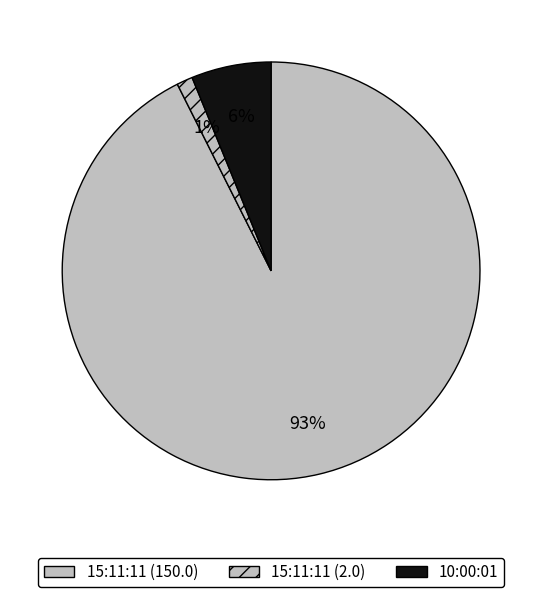

Combined, what portion of the pie is 15:11:11 (2.0) and 15:11:11 (150.0)?

93.8%